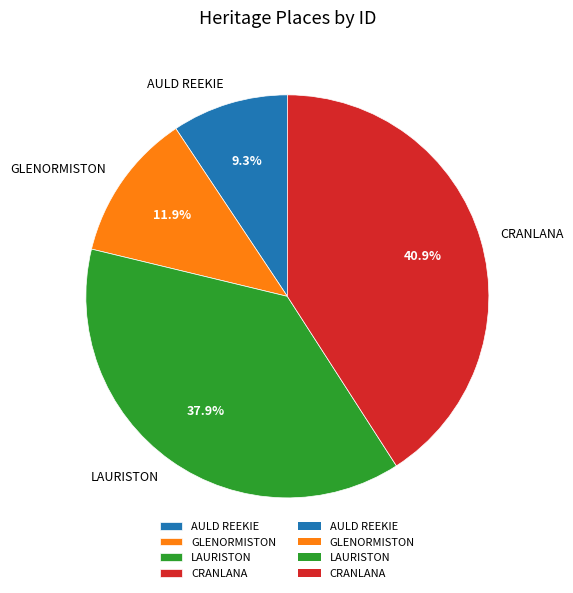

Count the number of slices in the pie.

4